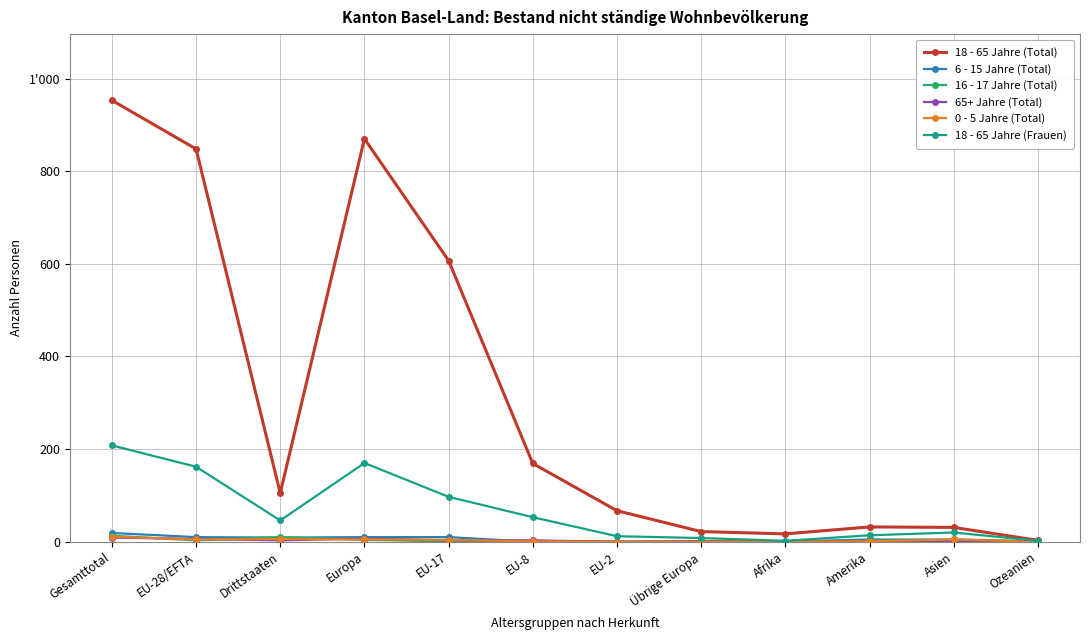

List the series in order of their peak value, lowest first.

65+ Jahre (Total), 0 - 5 Jahre (Total), 16 - 17 Jahre (Total), 6 - 15 Jahre (Total), 18 - 65 Jahre (Frauen), 18 - 65 Jahre (Total)